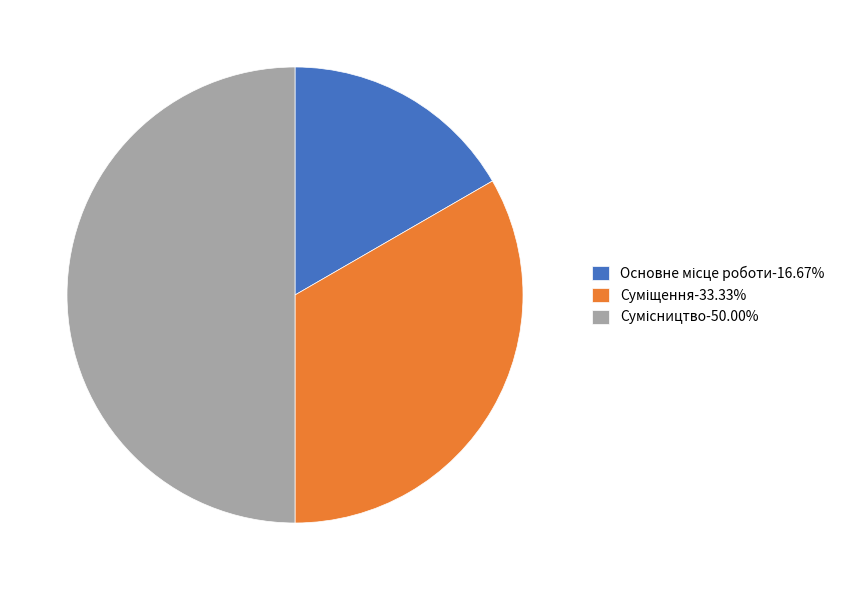

How many segments does this pie chart have?

3